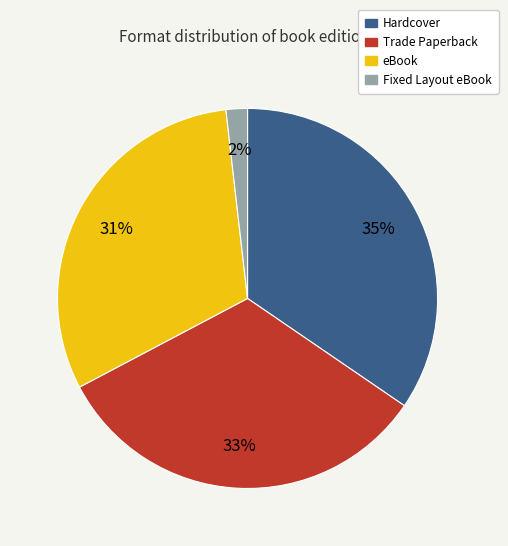

The eBook slice represents 25% of the pie. True or false?

False